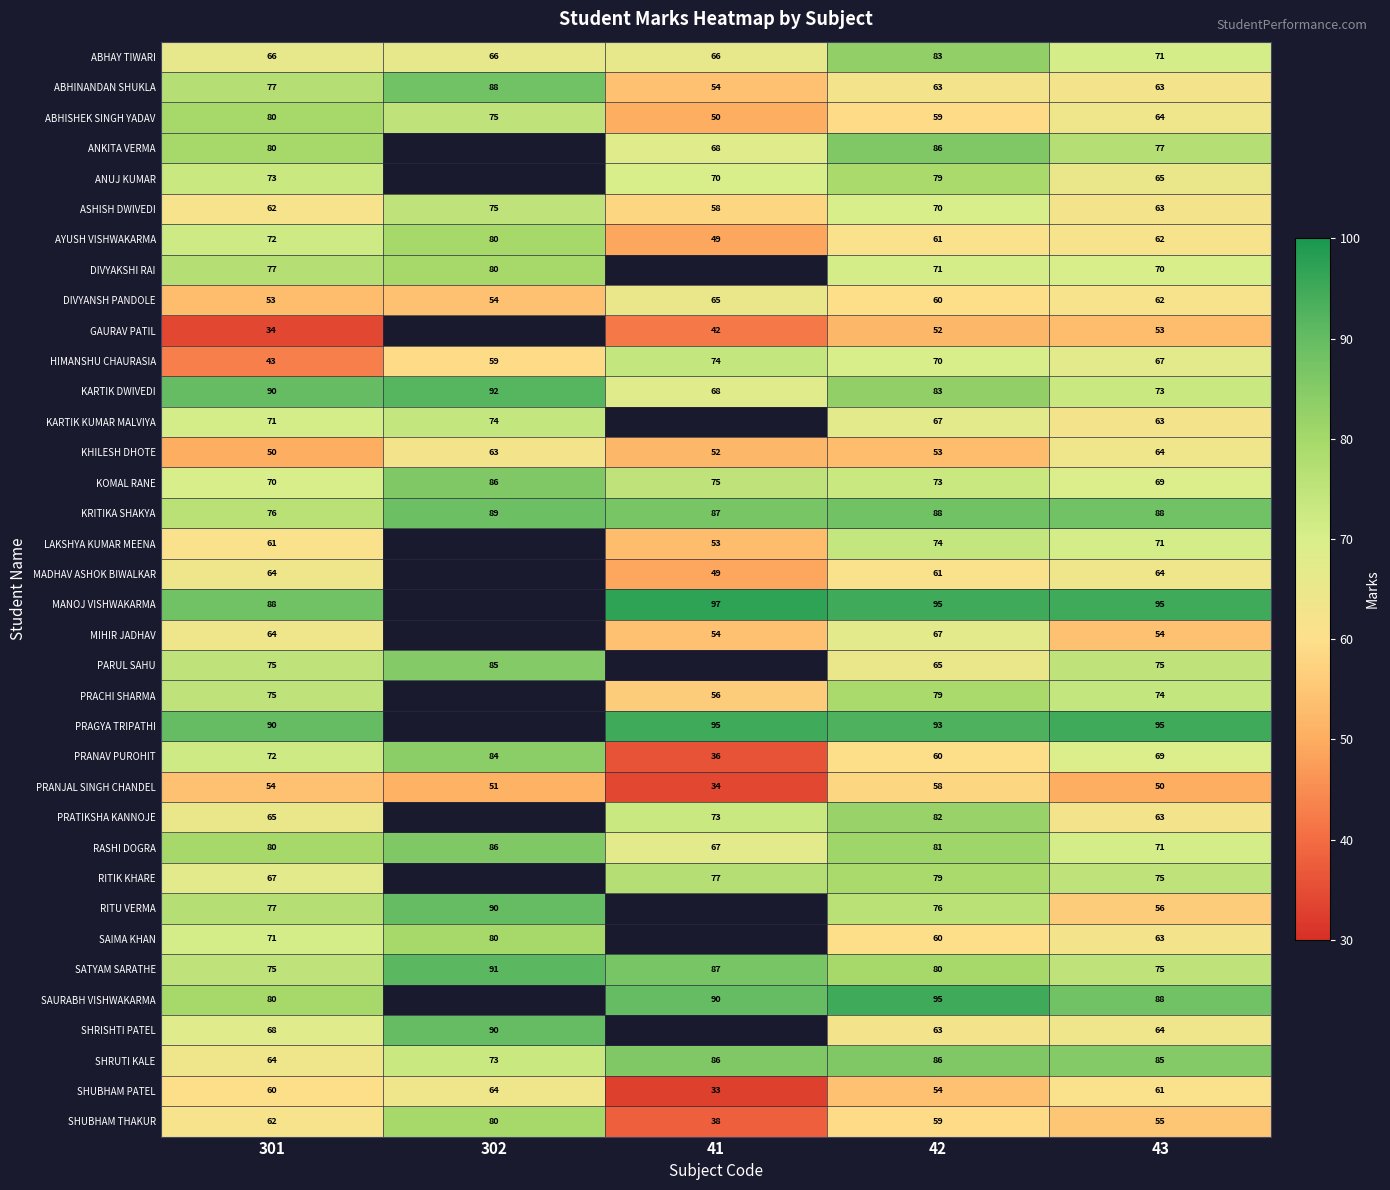

Where is SHUBHAM PATEL nearest to the value 48?

42